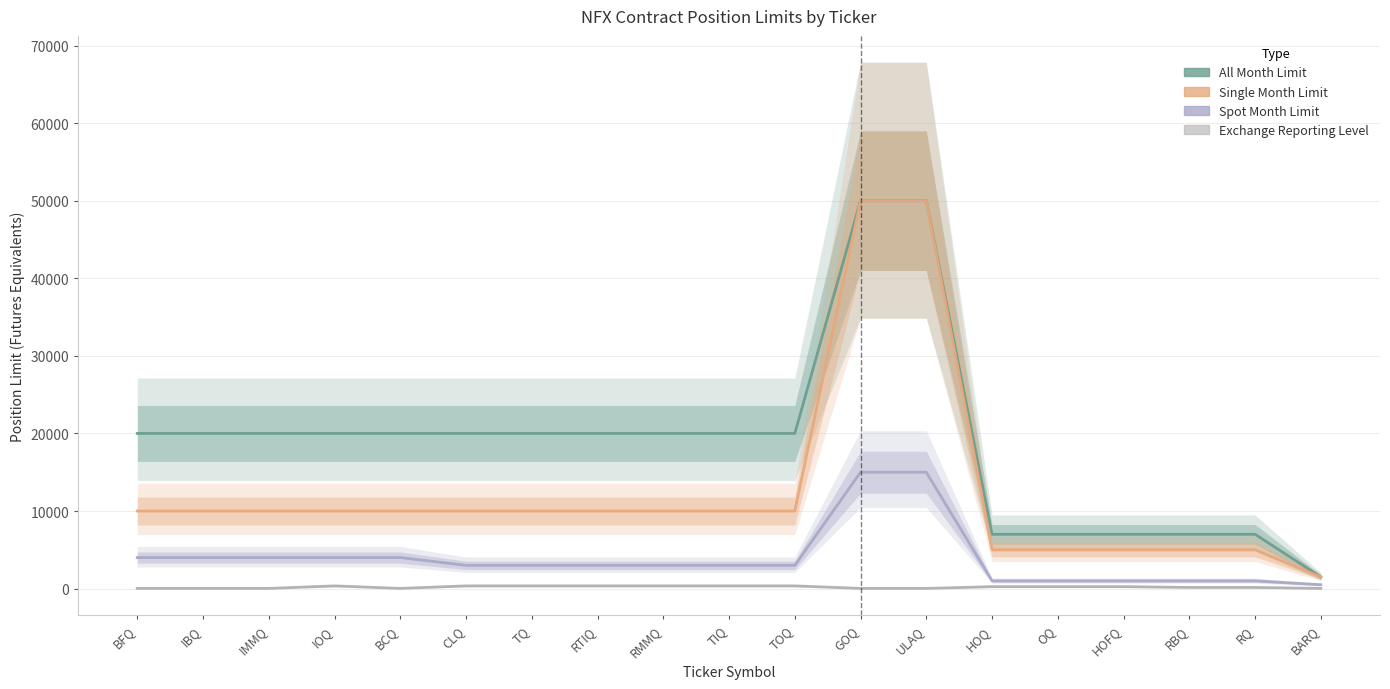

What are all the series names shown in the legend?

All Month Limit, Single Month Limit, Spot Month Limit, Exchange Reporting Level